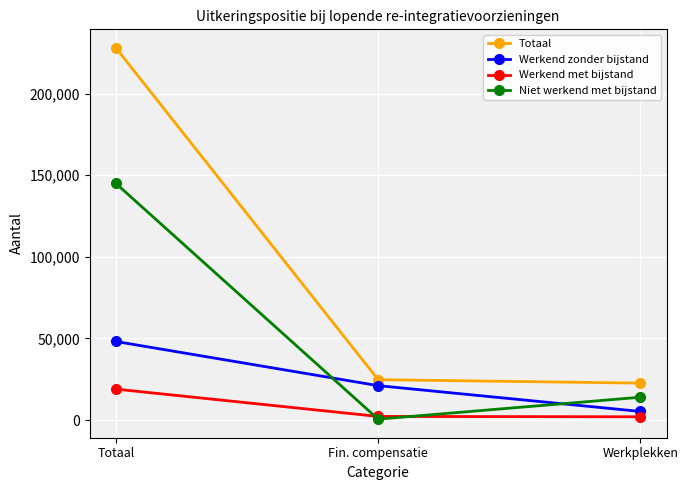

What is the label of the 3rd point from the left?

Werkplekken